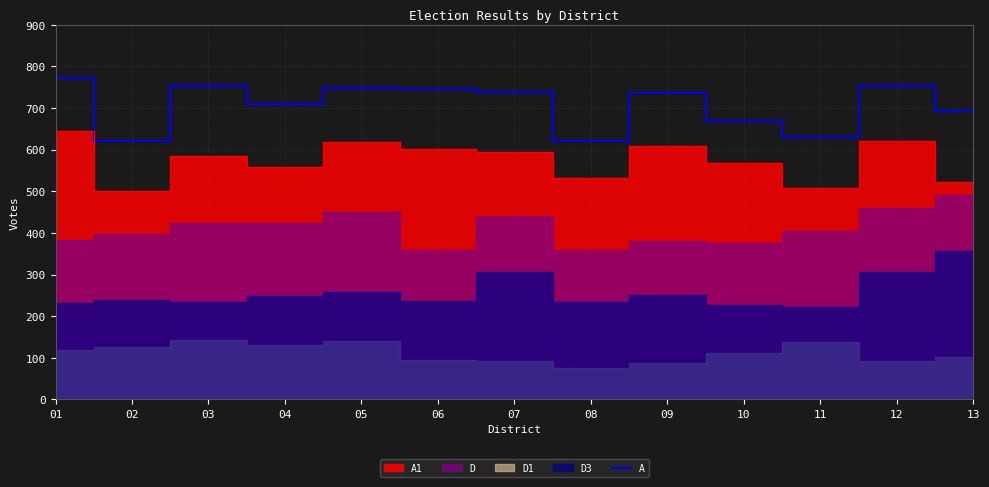

Count the number of values greater than 736.

6